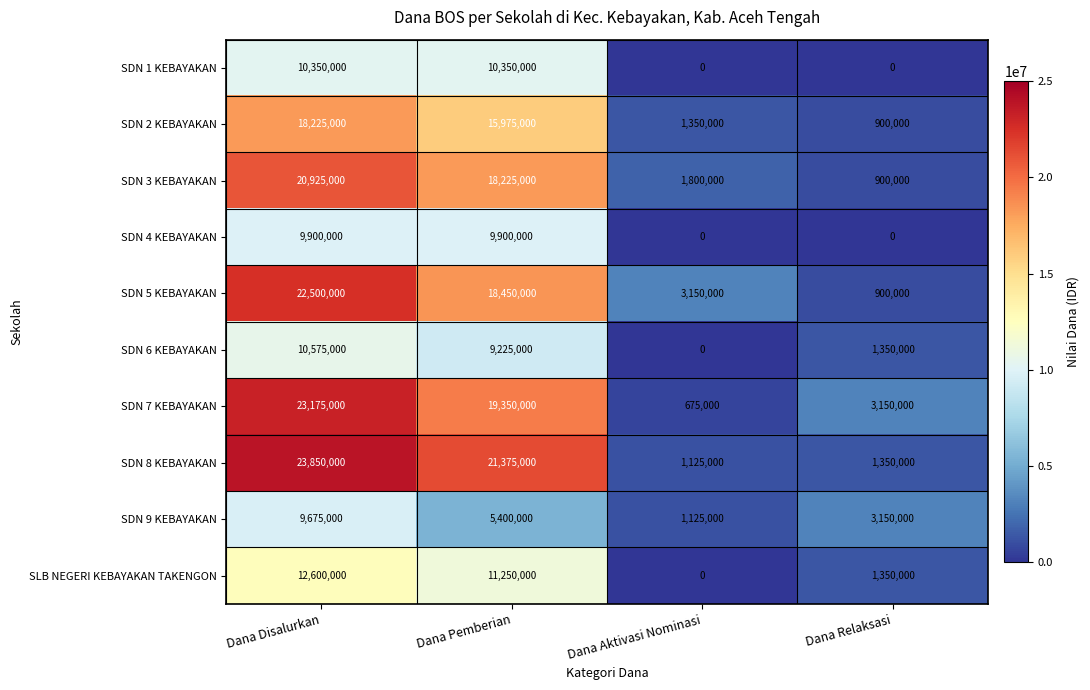

How many SDN 5 KEBAYAKAN values are between 3150000 and 22500000?

3